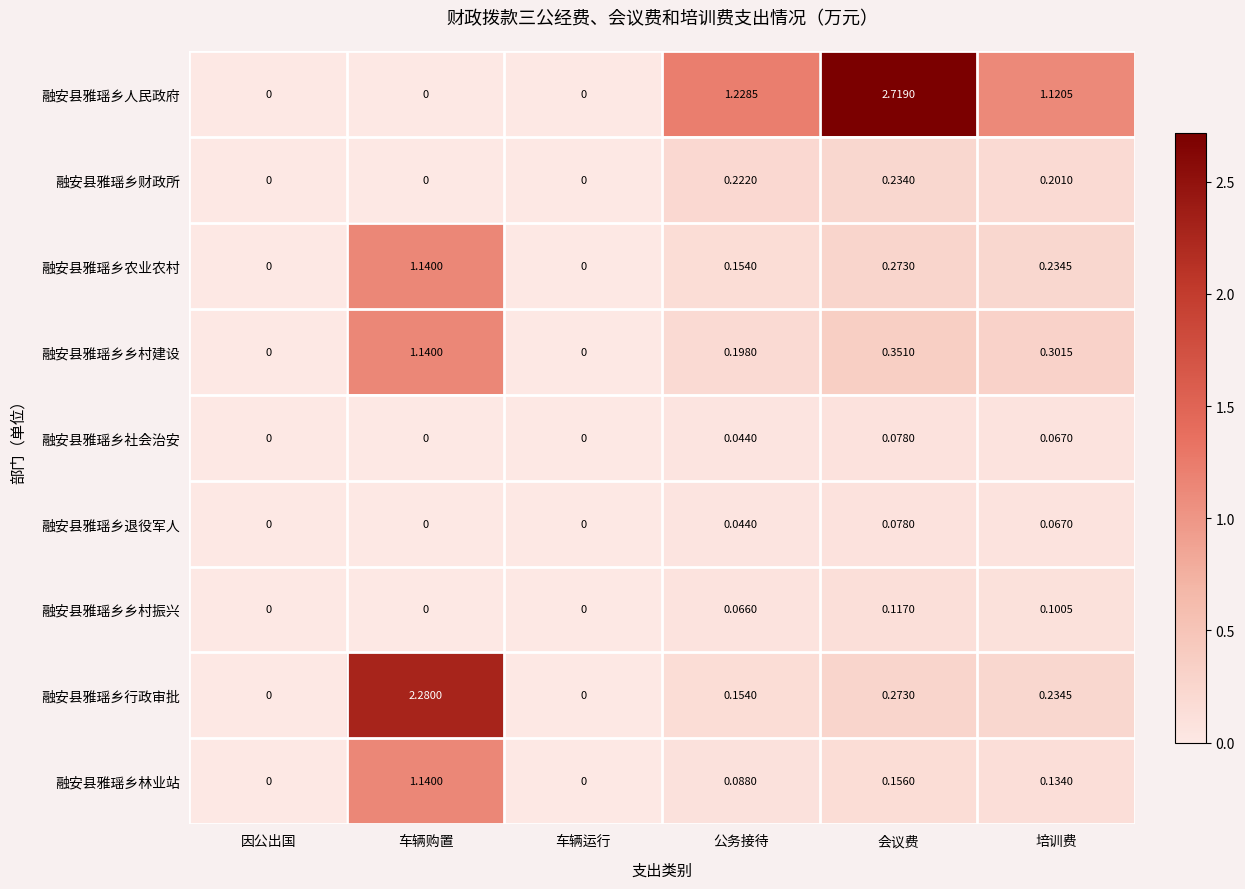

At which label does 融安县雅瑶乡农业农村 reach its peak?

车辆购置